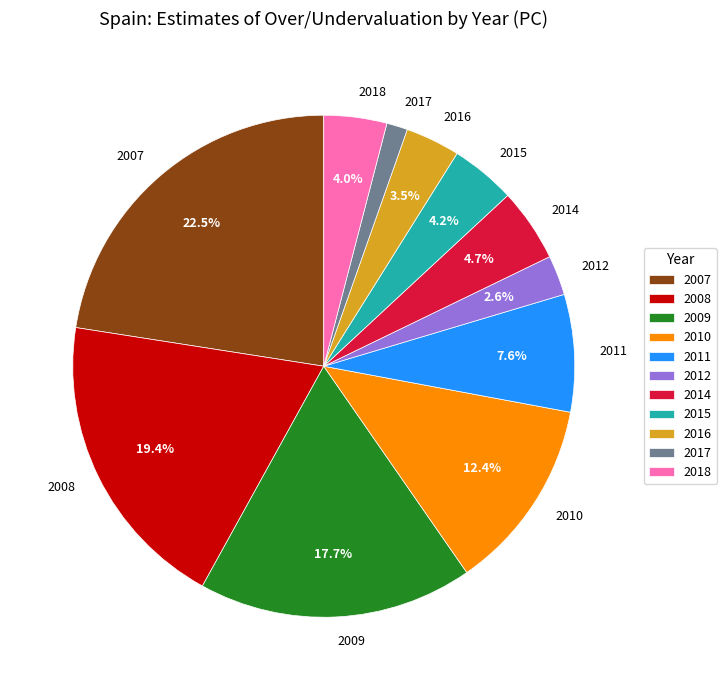

What percentage is NOT represented by 2014?

95.3%